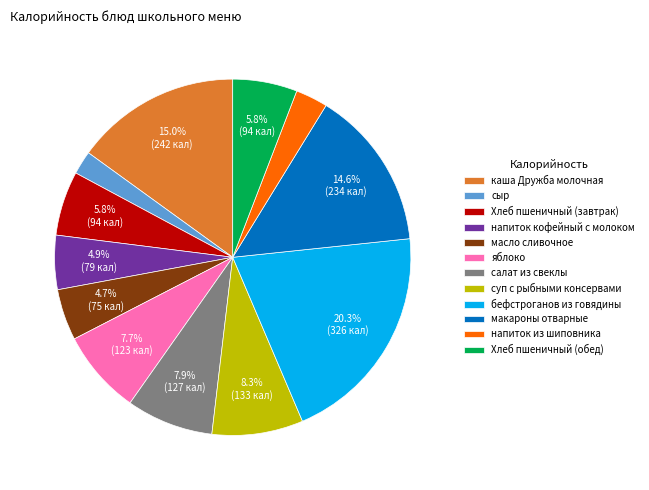

Is there any slice that represents more than half of the pie?

No